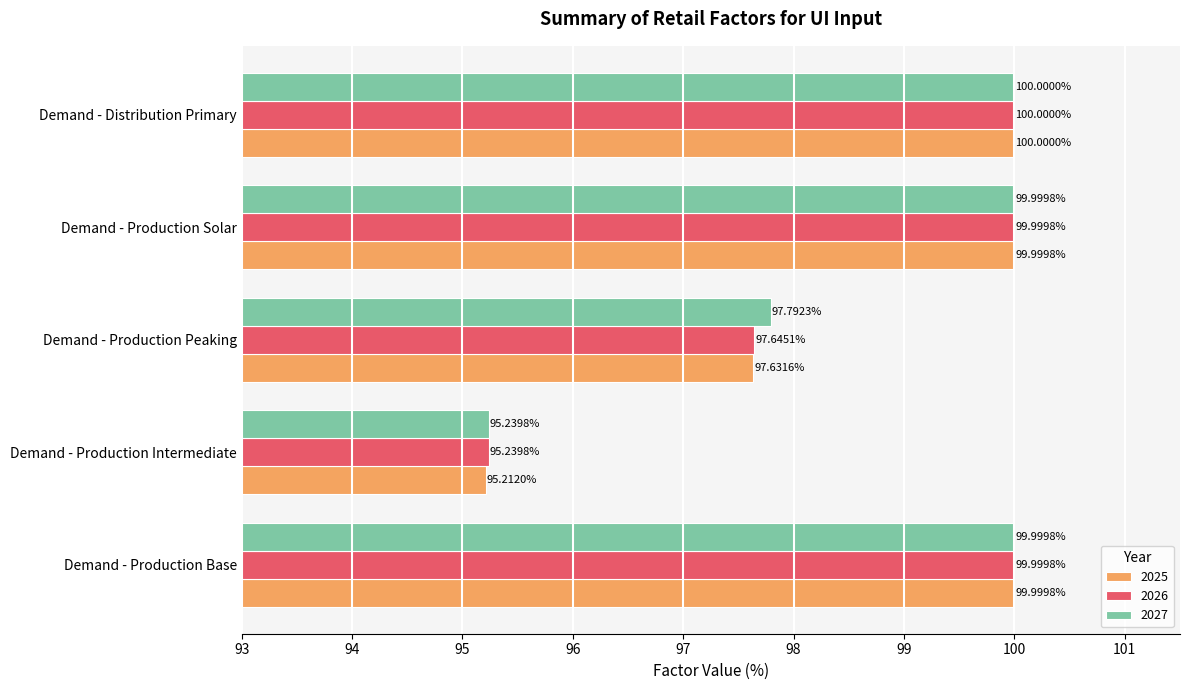

Rank the series at Demand - Production Peaking from highest to lowest value.

2027, 2026, 2025